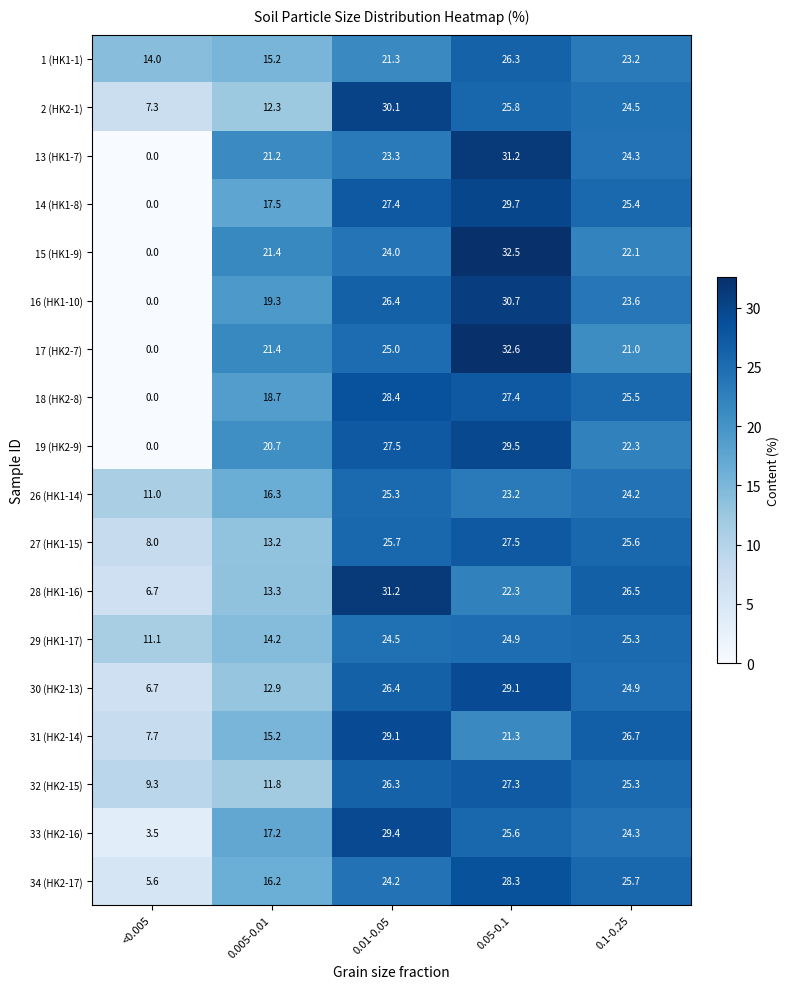

What is the total value across all series at <0.005?

90.9